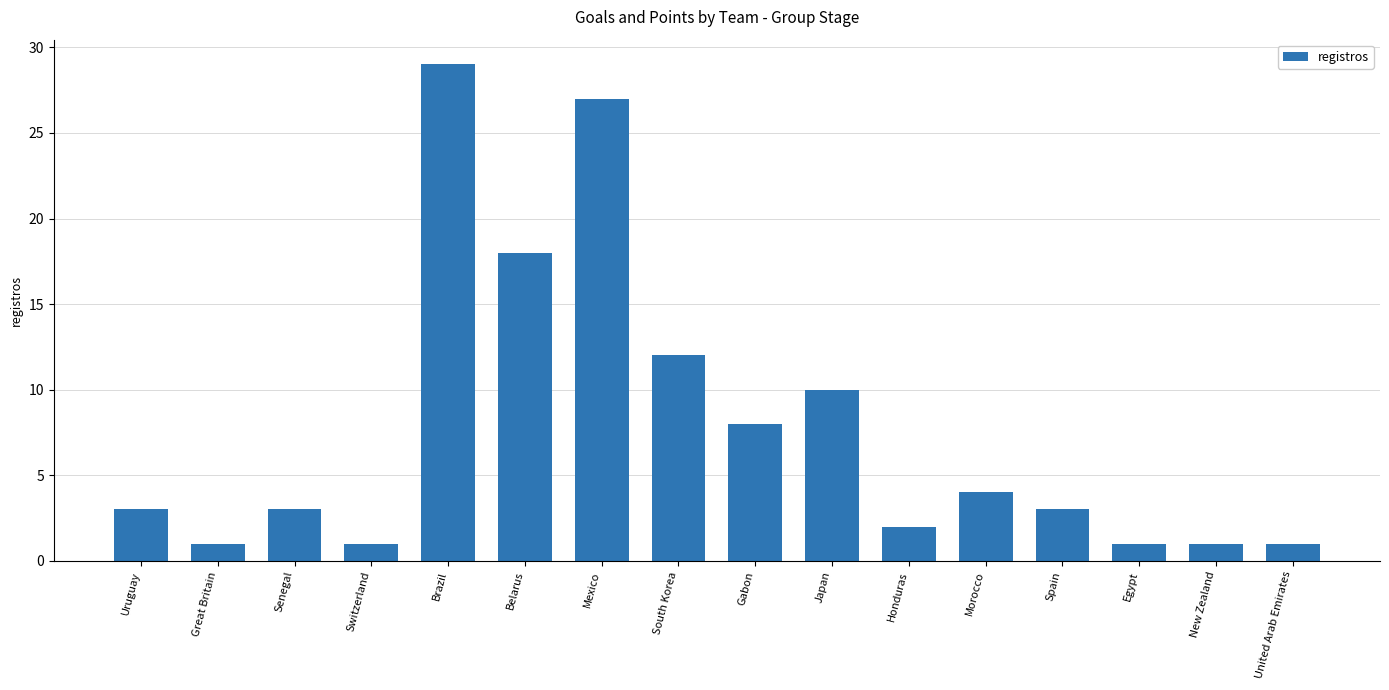

What is the change in value from Uruguay to Great Britain?

-2